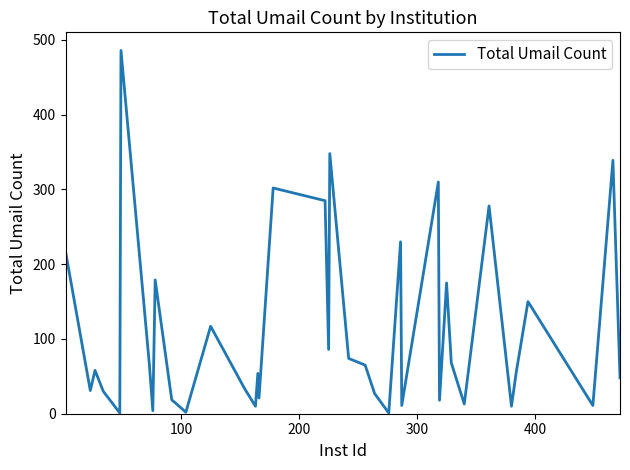

What is the difference between the maximum and minimum values?

485